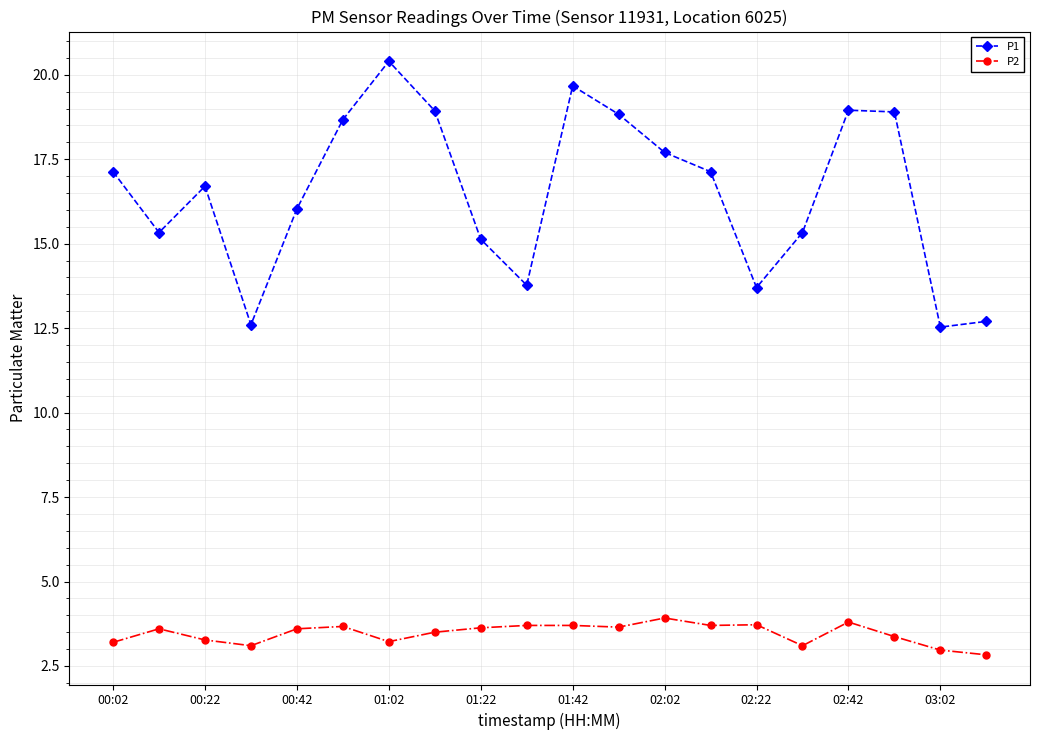

At how many categories does at least one series exceed 7?

20